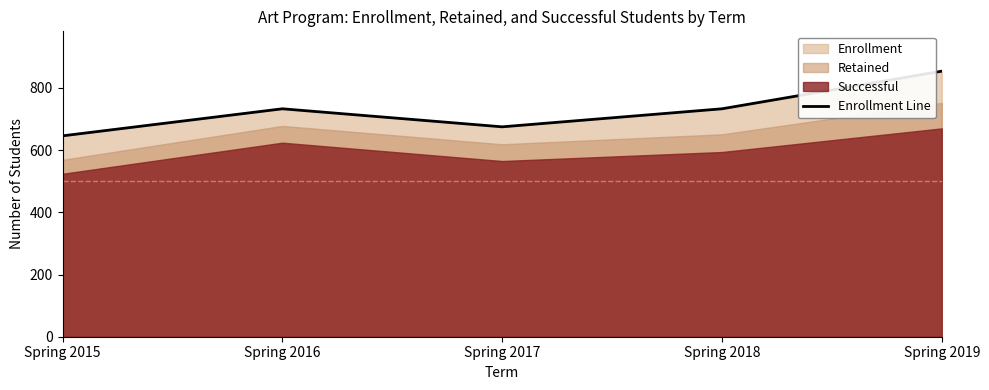

What is the sum of all values?

3641